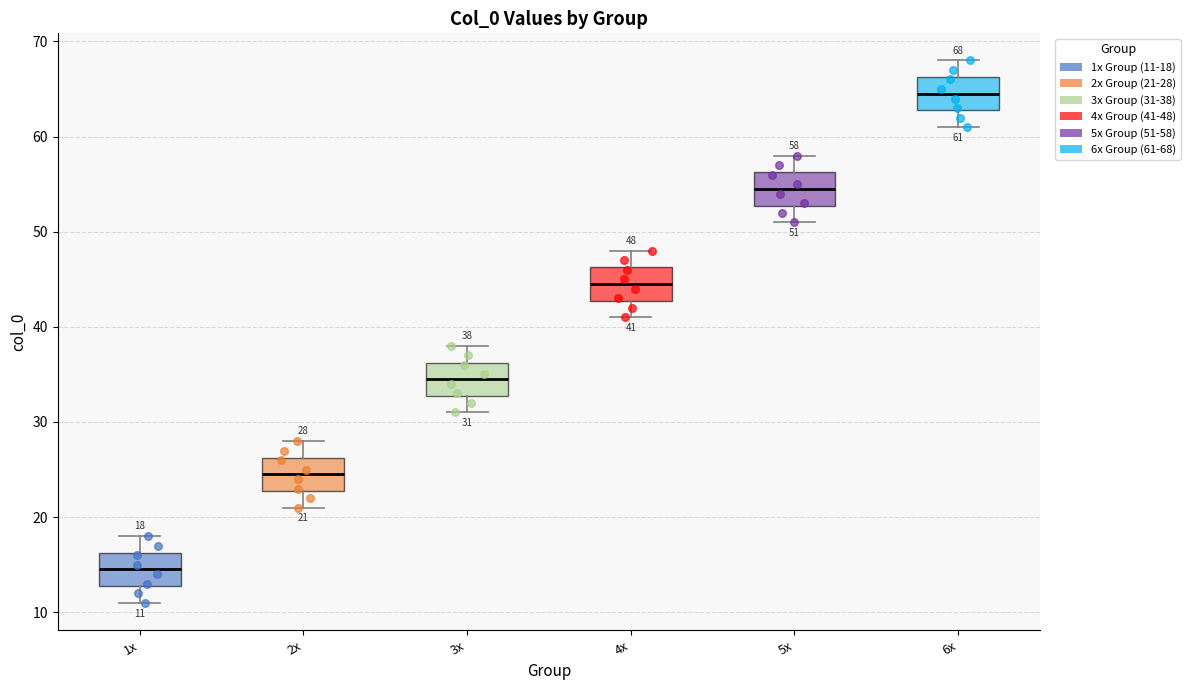

Which box has the highest median line?

6x